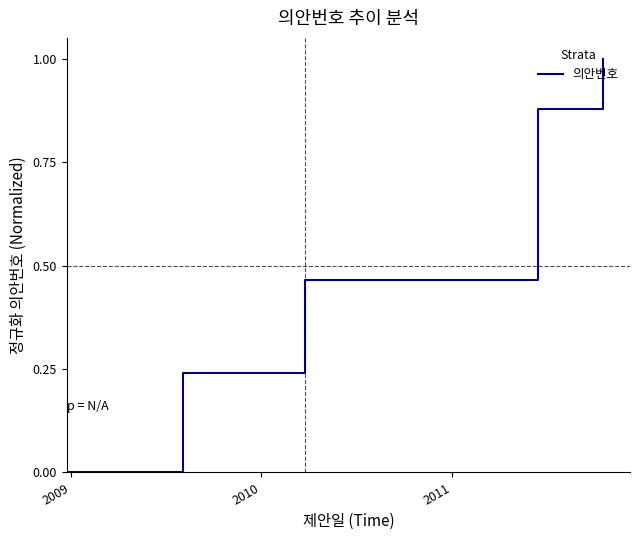

What is the difference between the second highest and second lowest values?

0.6